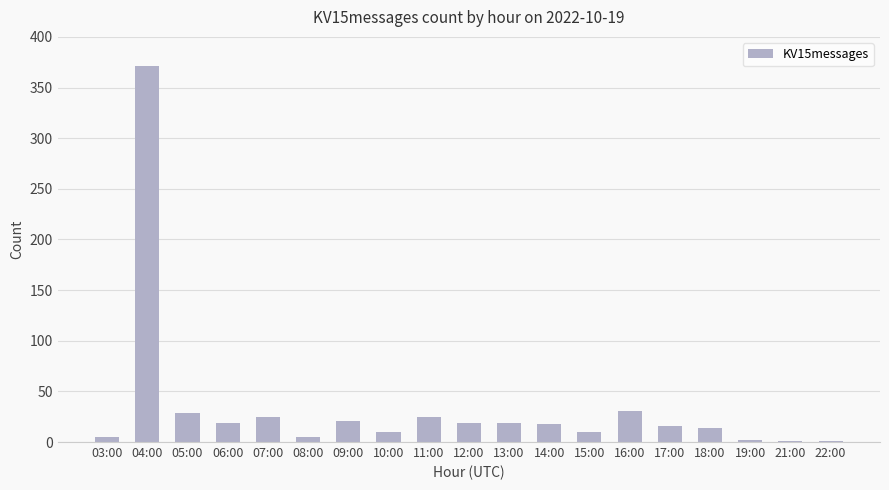

What is the maximum value shown in the chart?

371